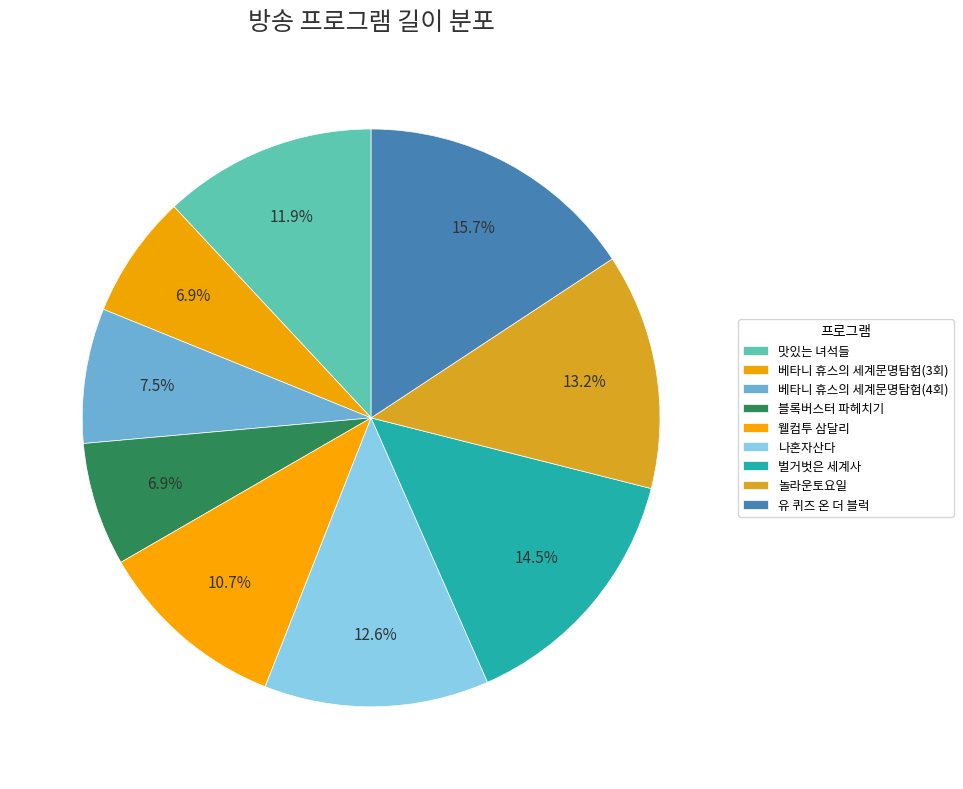

Count the number of slices in the pie.

9